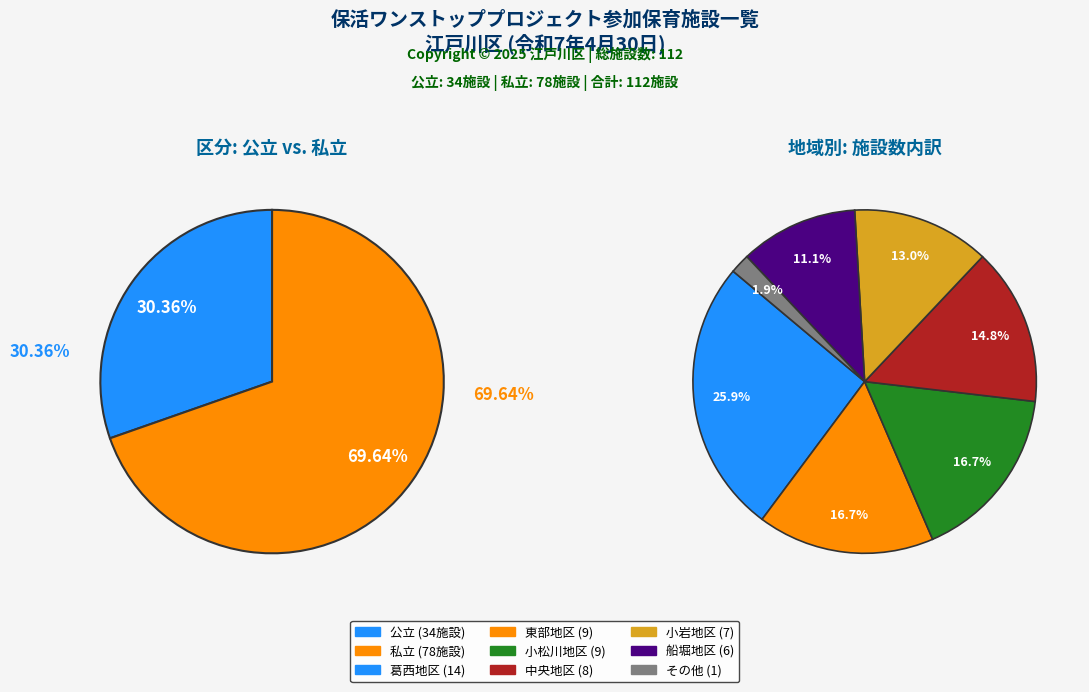

Is it true that 公立 is 40% of the pie?

False